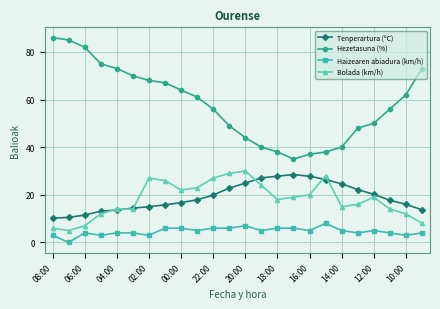

Rank the series by their maximum value, from lowest to highest.

Haizearen abiadura (km/h), Tenperartura (ºC), Bolada (km/h), Hezetasuna (%)